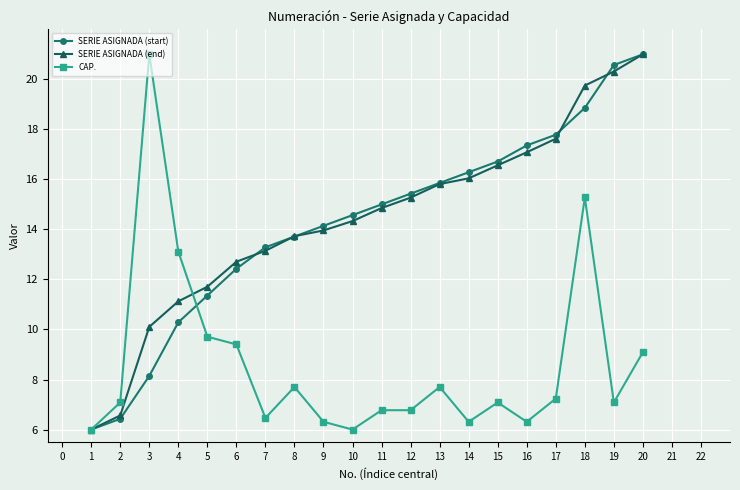

At which category does CAP. reach its first local peak?

3